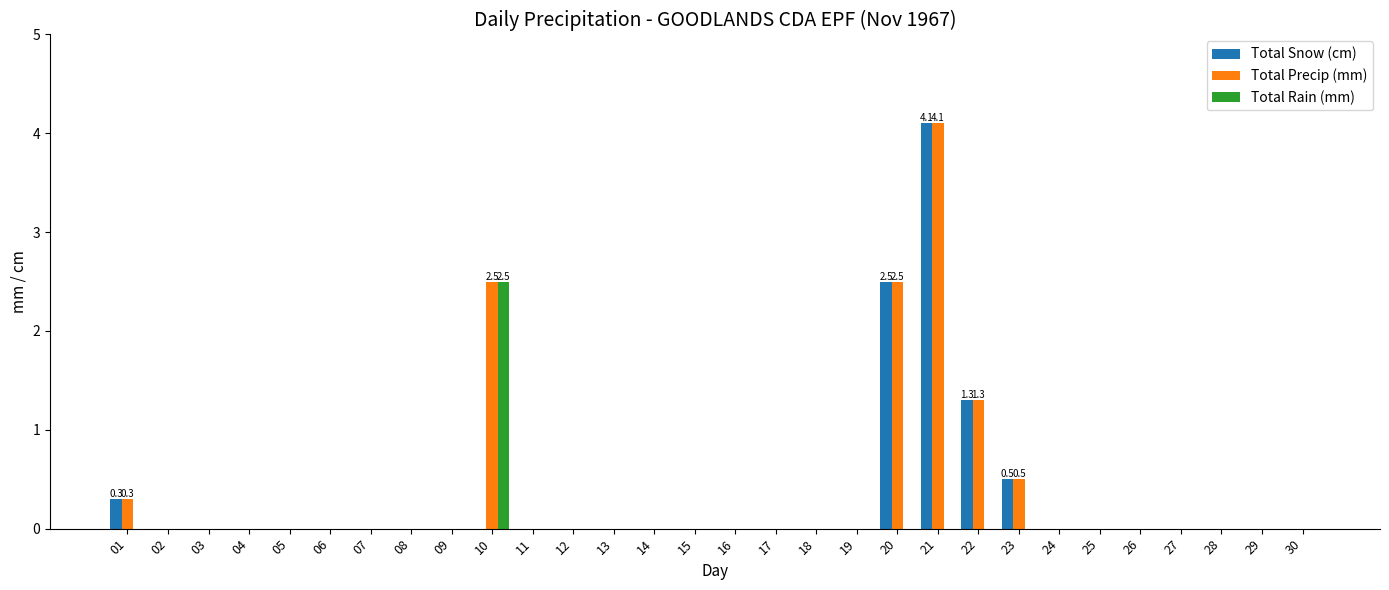

The value of Total Precip (mm) at 06 is 0.0. True or false?

True